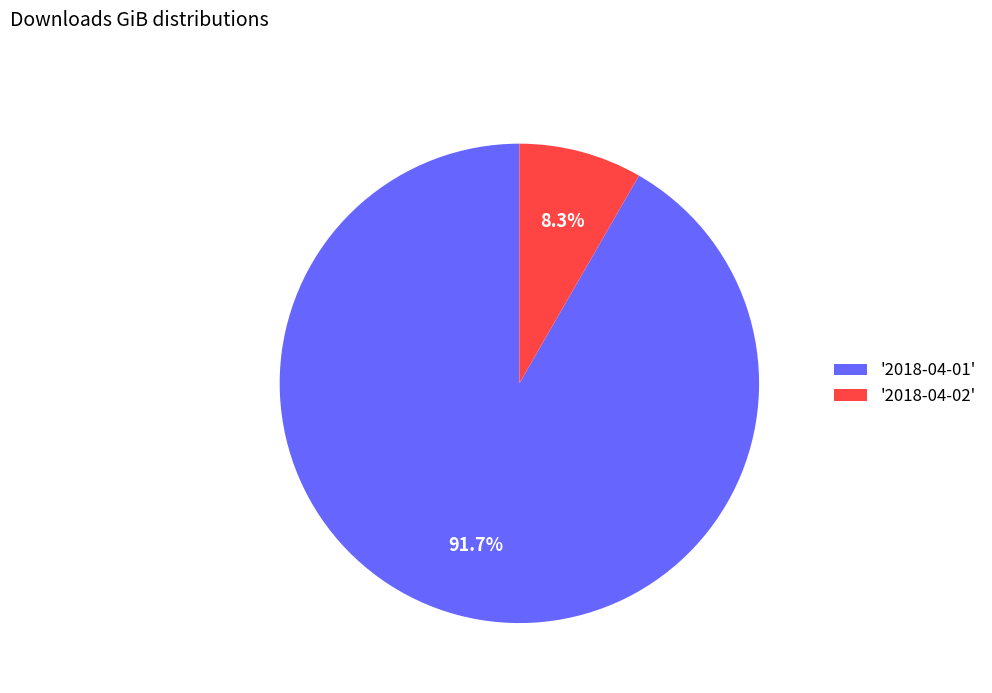

Rank the categories by value from lowest to highest.

'2018-04-02', '2018-04-01'